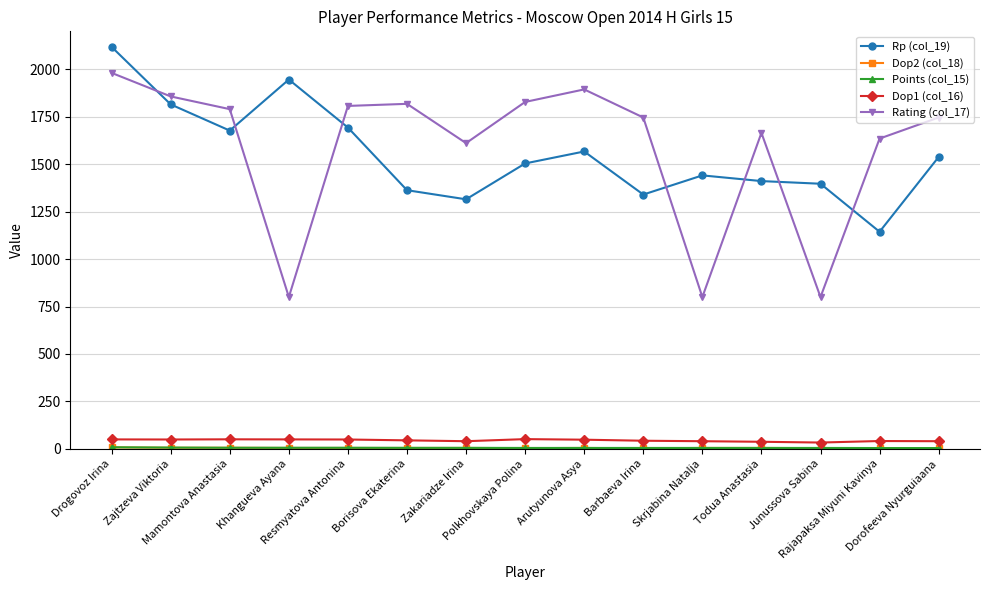

True or false: Rating (col_17) has a value of 1981.0 at Drogovoz Irina.

True